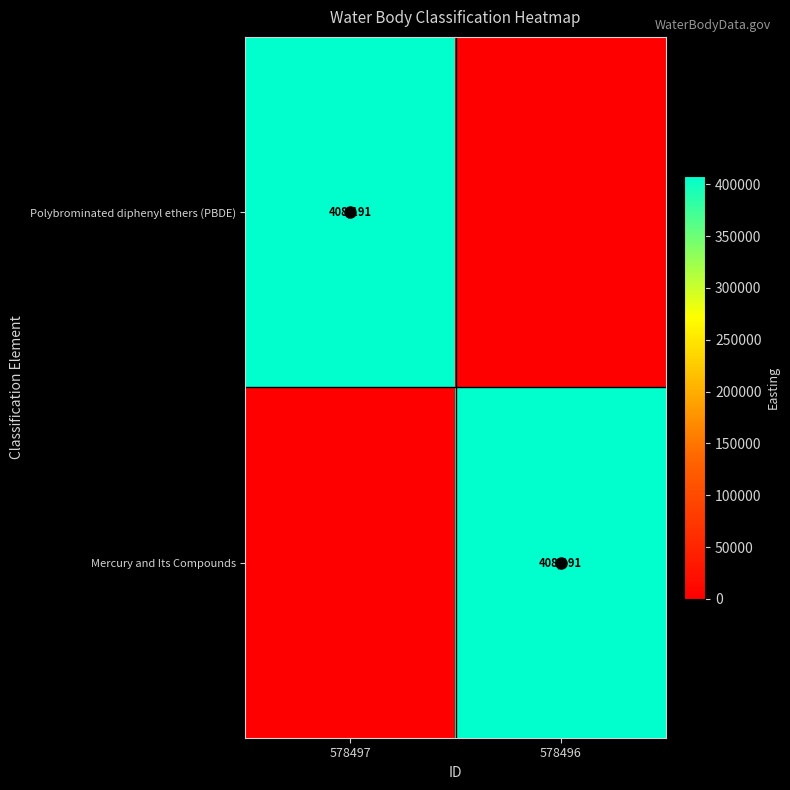

True or false: Mercury and Its Compounds has a value of 651219 at 578496.

False